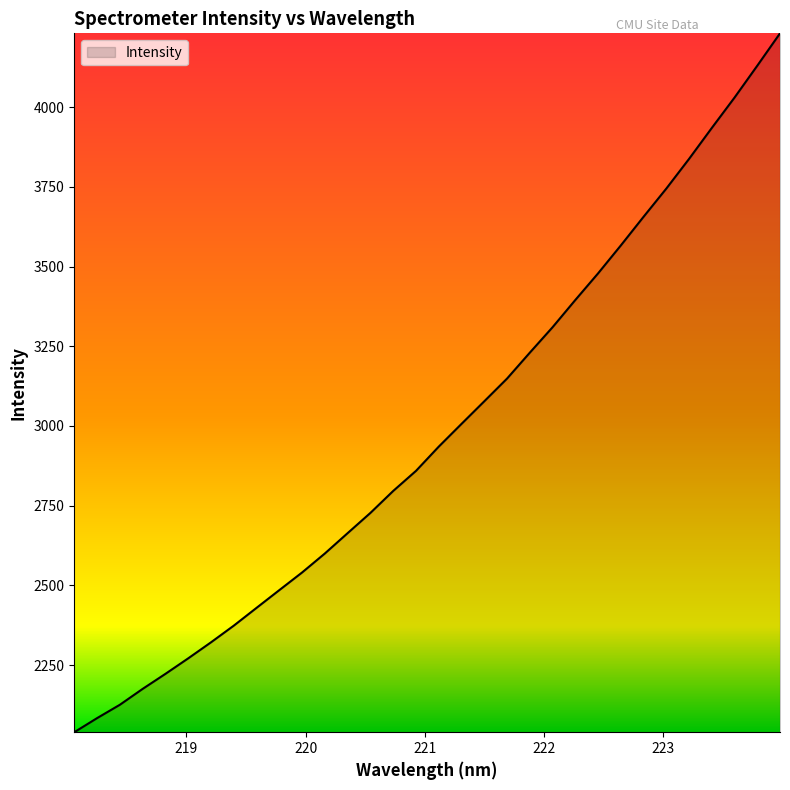

What is the smallest value displayed?

2039.6